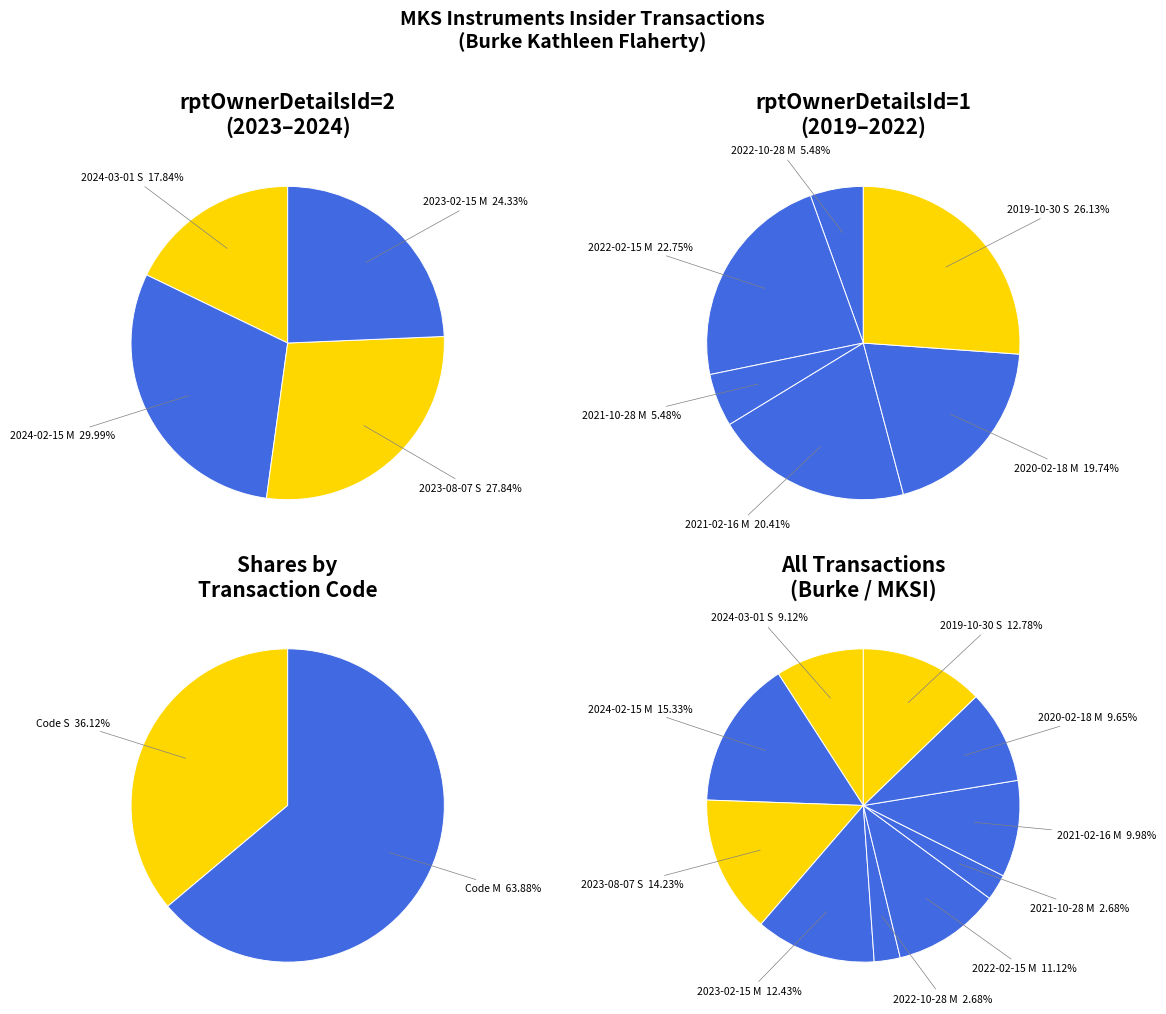

Which category has the biggest portion of the pie?

2024-02-15 M